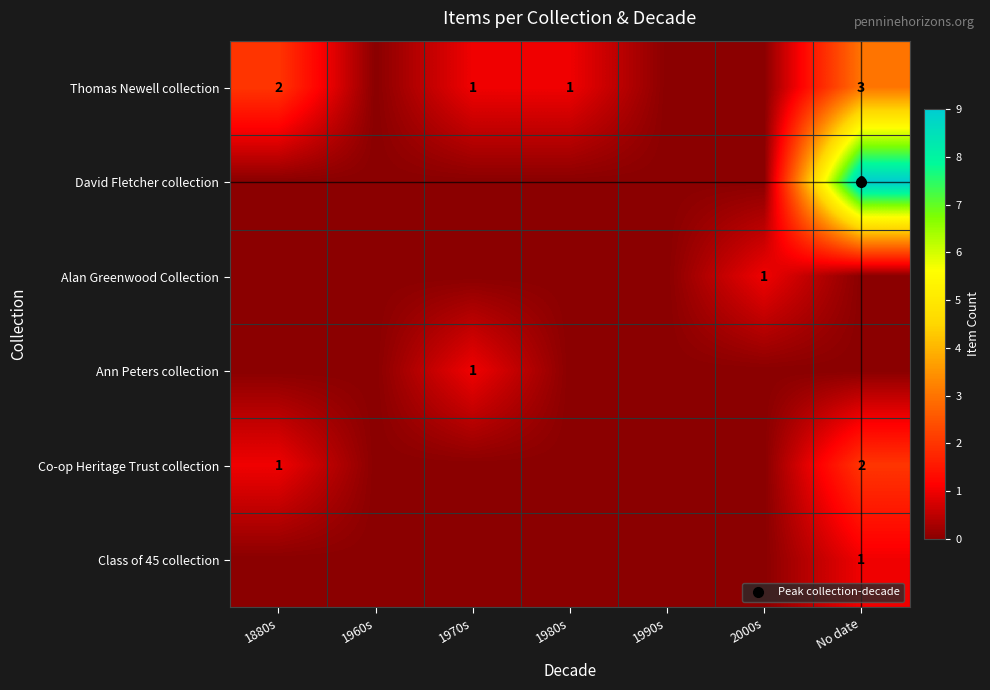

Rank the series at 1980s from highest to lowest value.

Thomas Newell collection, David Fletcher collection, Alan Greenwood Collection, Ann Peters collection, Co-op Heritage Trust collection, Class of 45 collection